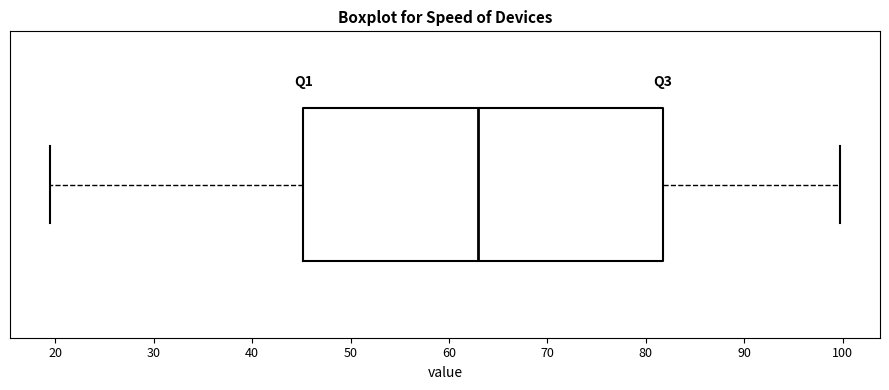

Read this box plot against the x-axis: the position of the median line, the range covered by the box, and the ends of both whiskers. The values are not printed on the chart, so give them approximately, as read against the axis.

median 63, box 45 to 82, whiskers 19 to 100